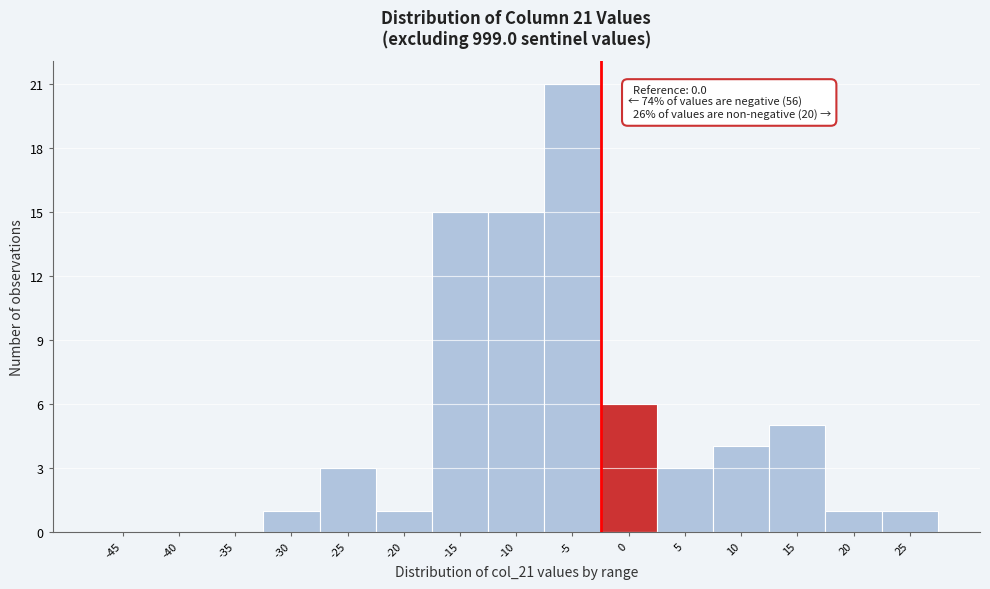

Reading left to right, transcribe all the data shown in this chart.

-45=0	-40=0	-35=0	-30=1	-25=3	-20=1	-15=15	-10=15	-5=21	0=6	5=3	10=4	15=5	20=1	25=1